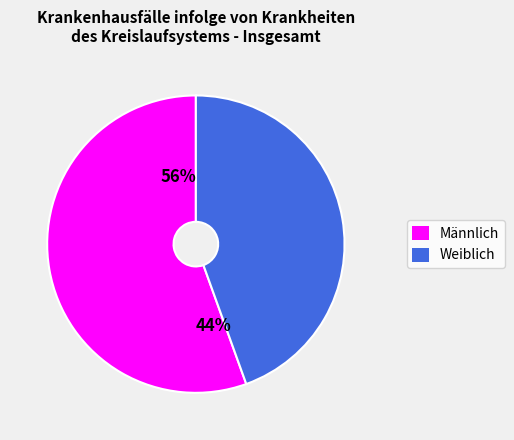

How many slices are in this pie chart?

2